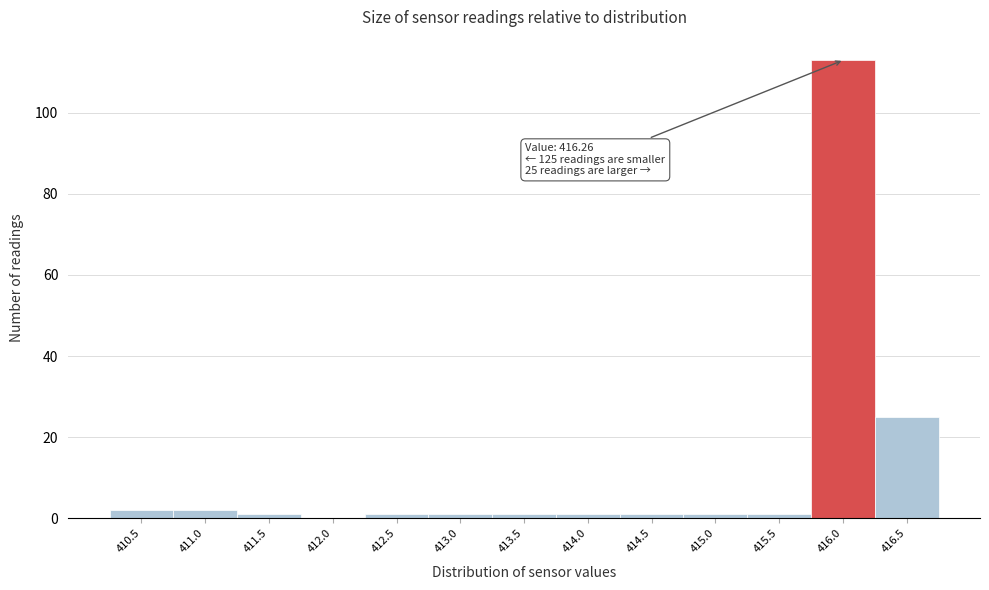

Reading left to right, what are all the values shown in this chart?

410.5=2	411.0=2	411.5=1	412.0=0	412.5=1	413.0=1	413.5=1	414.0=1	414.5=1	415.0=1	415.5=1	416.0=113	416.5=25